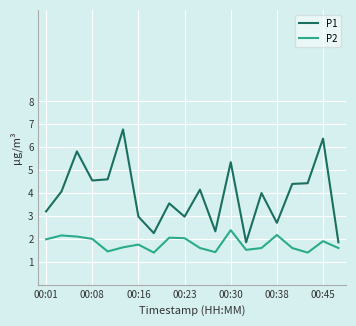

Which series has the largest range (max minus min)?

P1